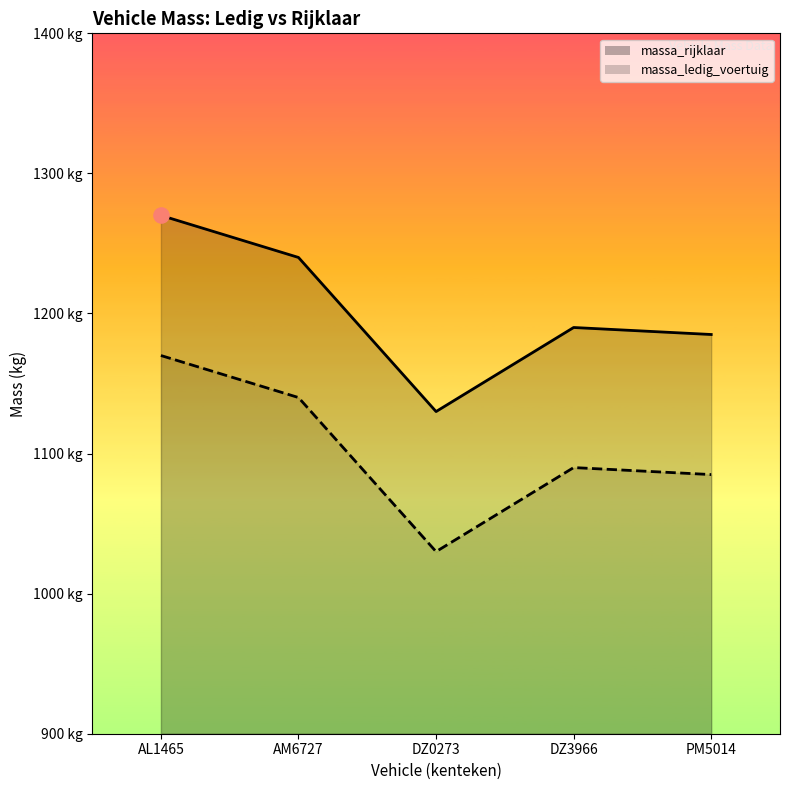

At which category is the sum across all series the highest?

AL1465